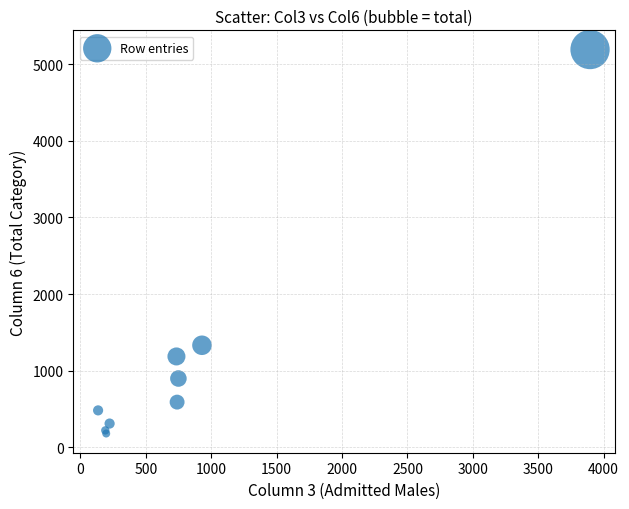

What Y value in the scatter plot is closest to 2685?

1331